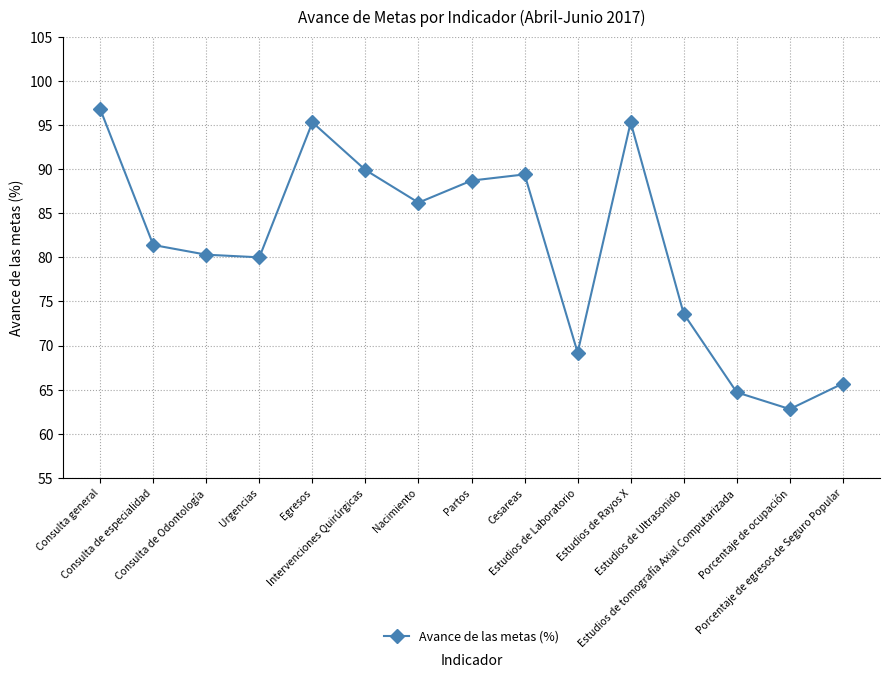

Count the number of values greater than 81.

8